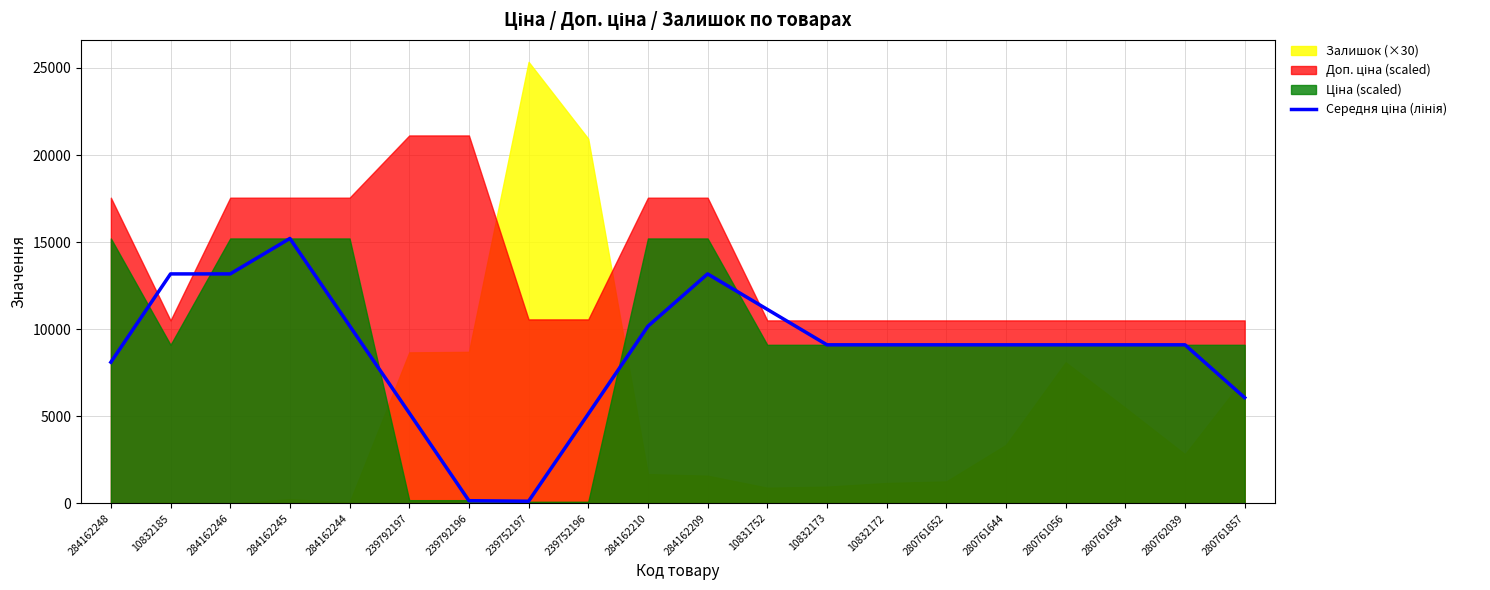

What is the label of the 2nd point from the left?

10832185